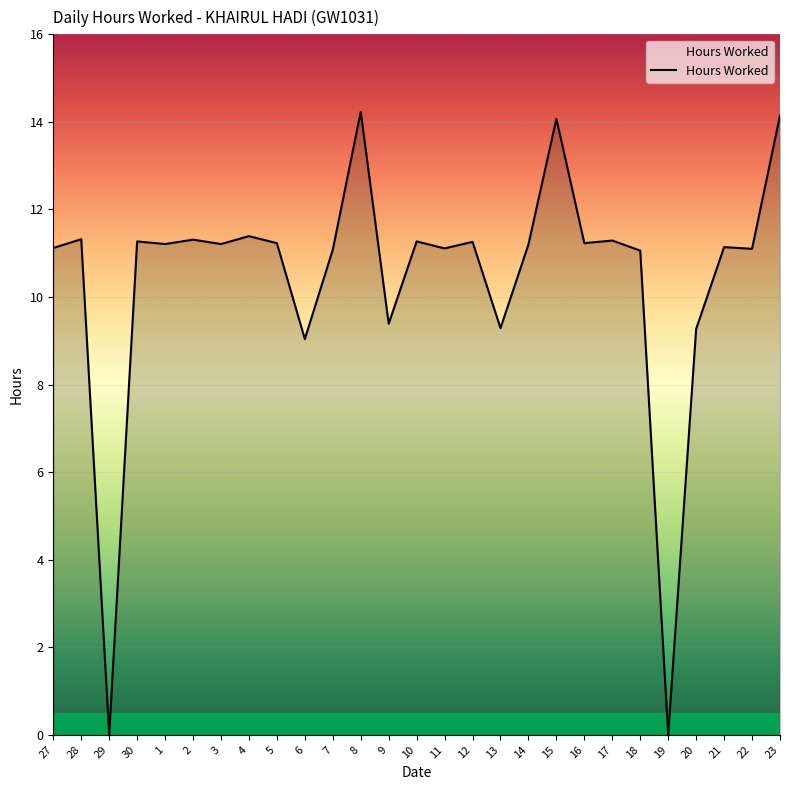

Read the value at 2.

11.3